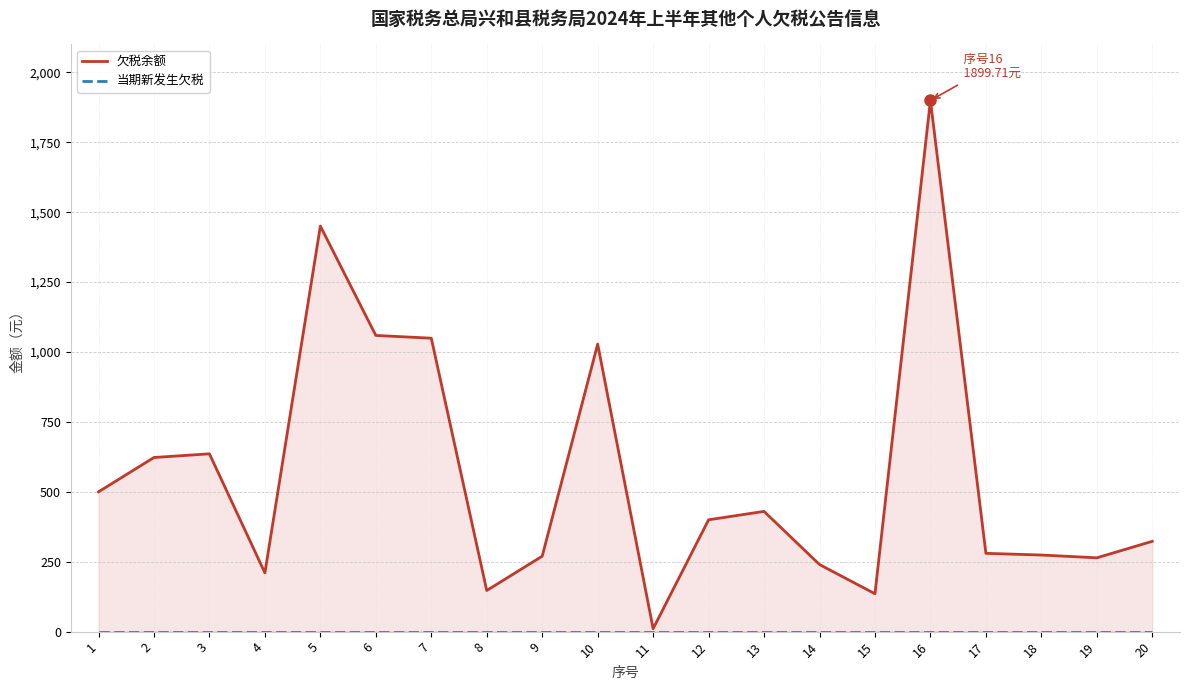

At which label does 欠税余额 first exceed 400?

1